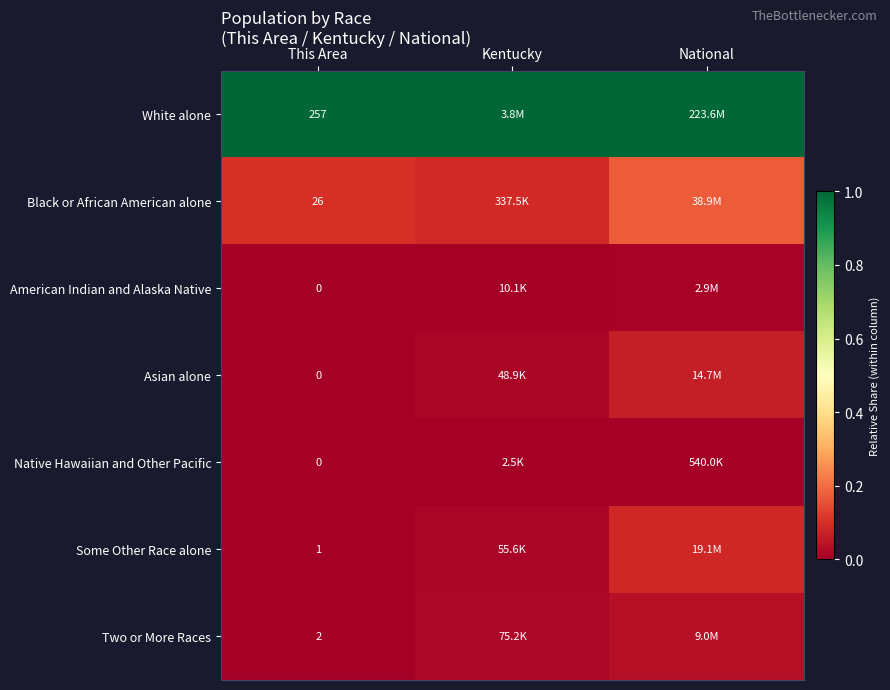

The value of Some Other Race alone at National is 0.1. True or false?

False